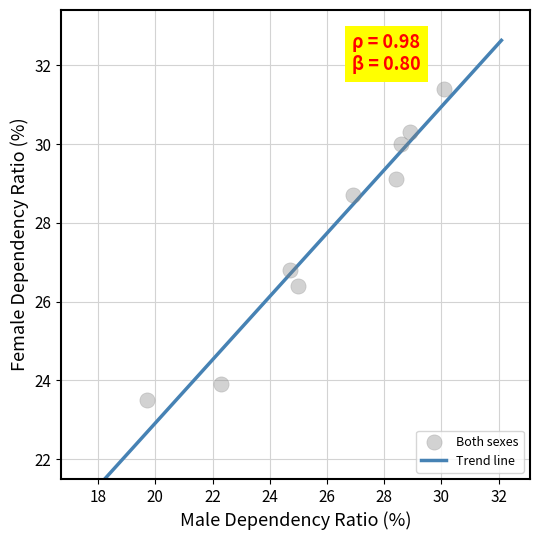

What Y value in the scatter plot is closest to 27?

26.8